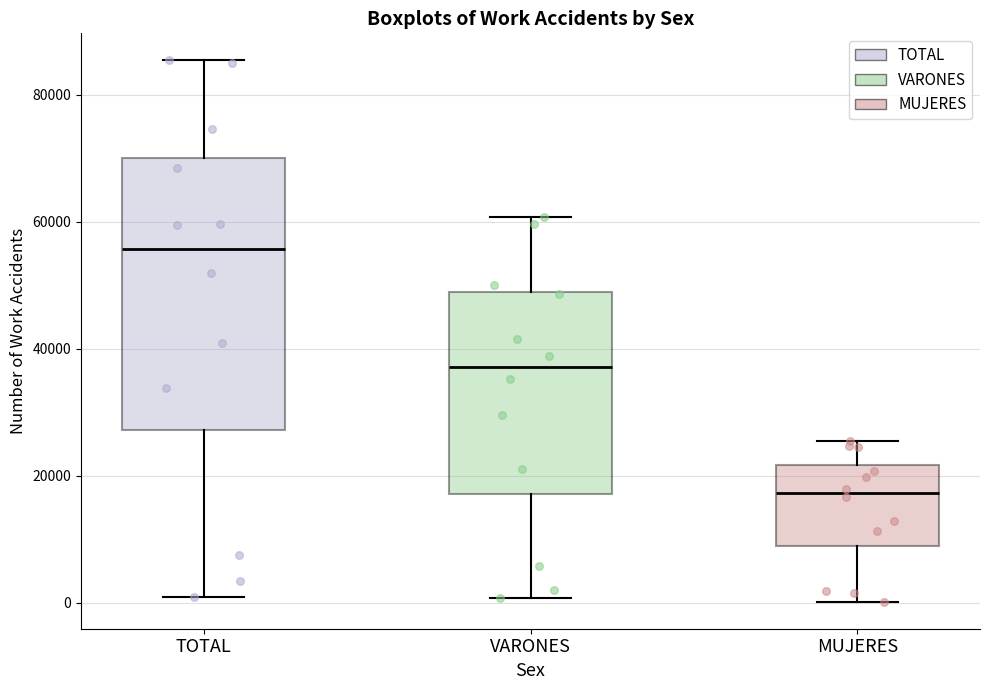

Which box is the tallest, from its lower edge to its upper edge?

TOTAL